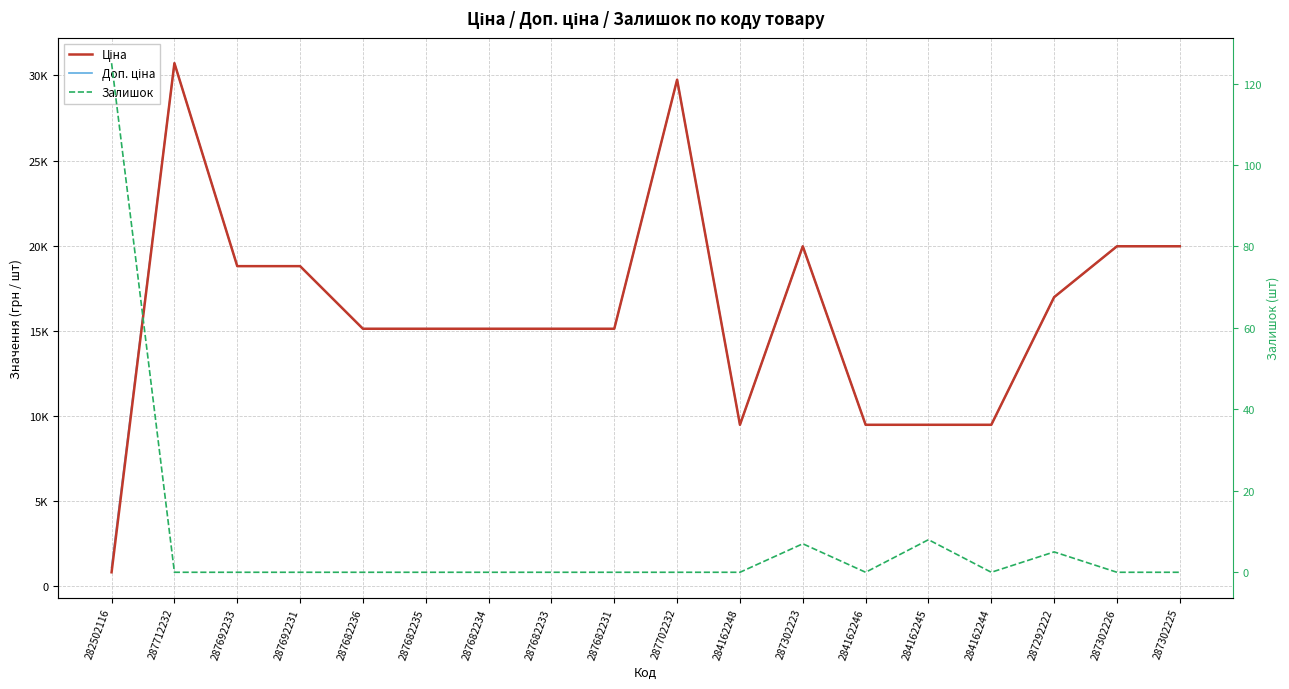

Where is Залишок nearest to the value 62?

284162245